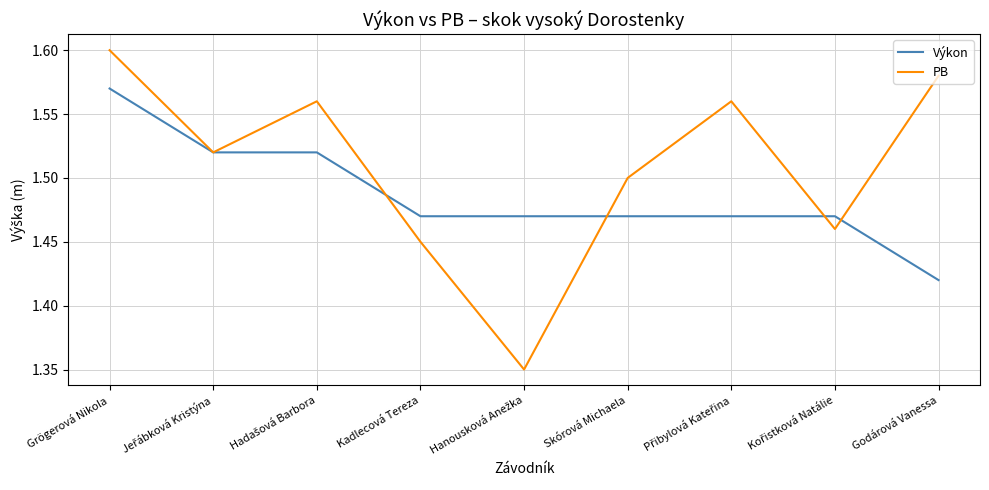

Which series has the largest range (max minus min)?

PB